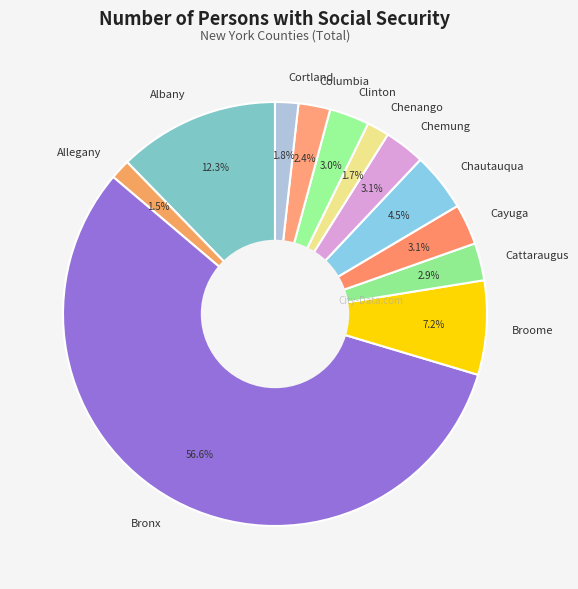

What is the ratio of the value at Allegany to the value at Cattaraugus?

0.5